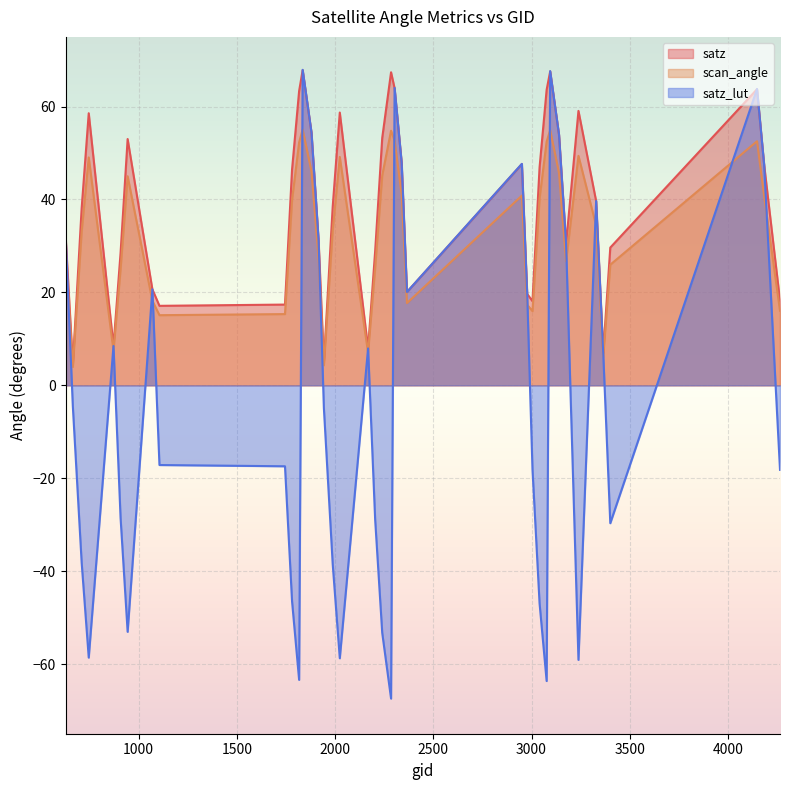

Which series changed the most between 1817 and 3329?

satz_lut